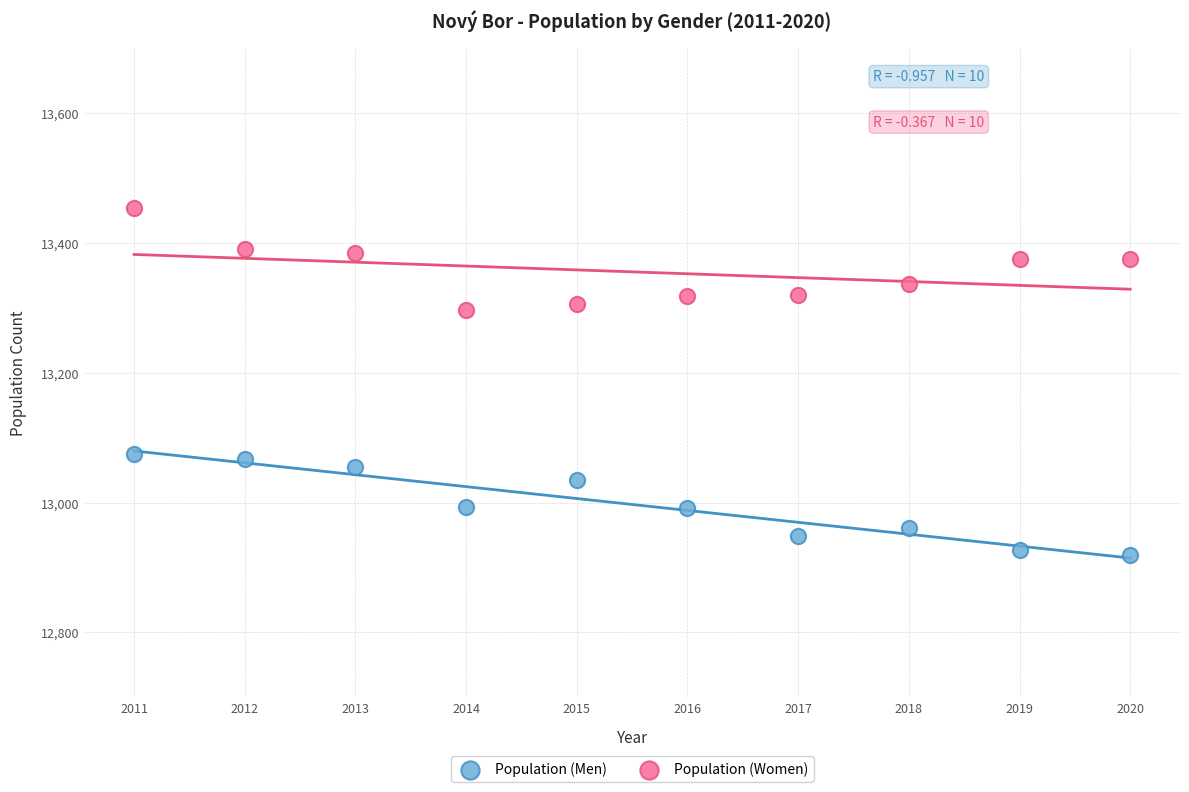

Which series contains the lowest Y value?

Population (Men)